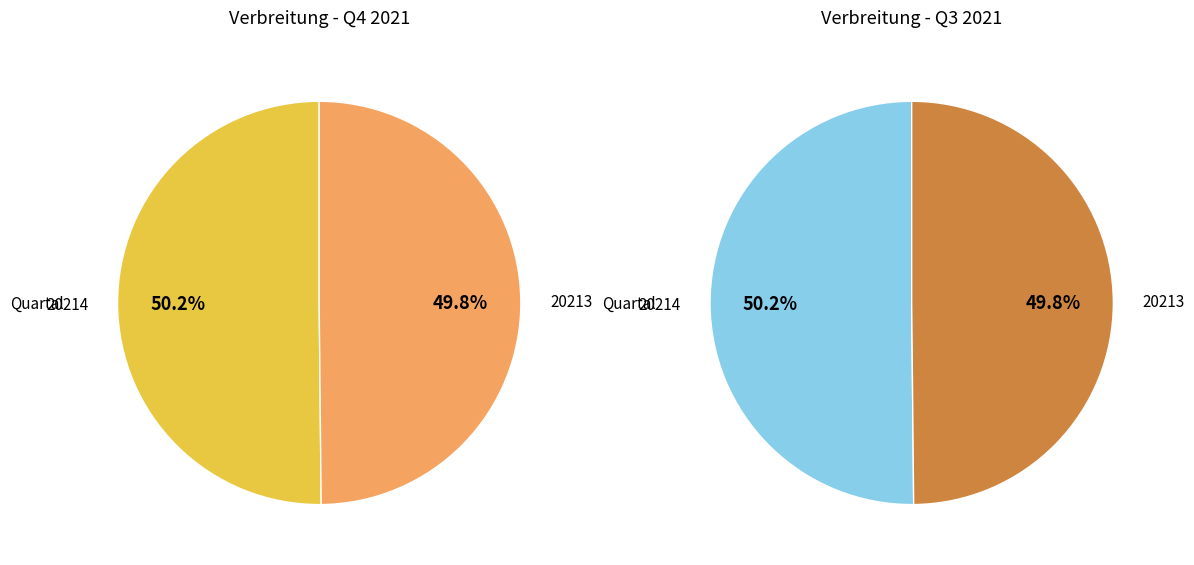

To the nearest percent, what percentage of the pie is 20214?

50%